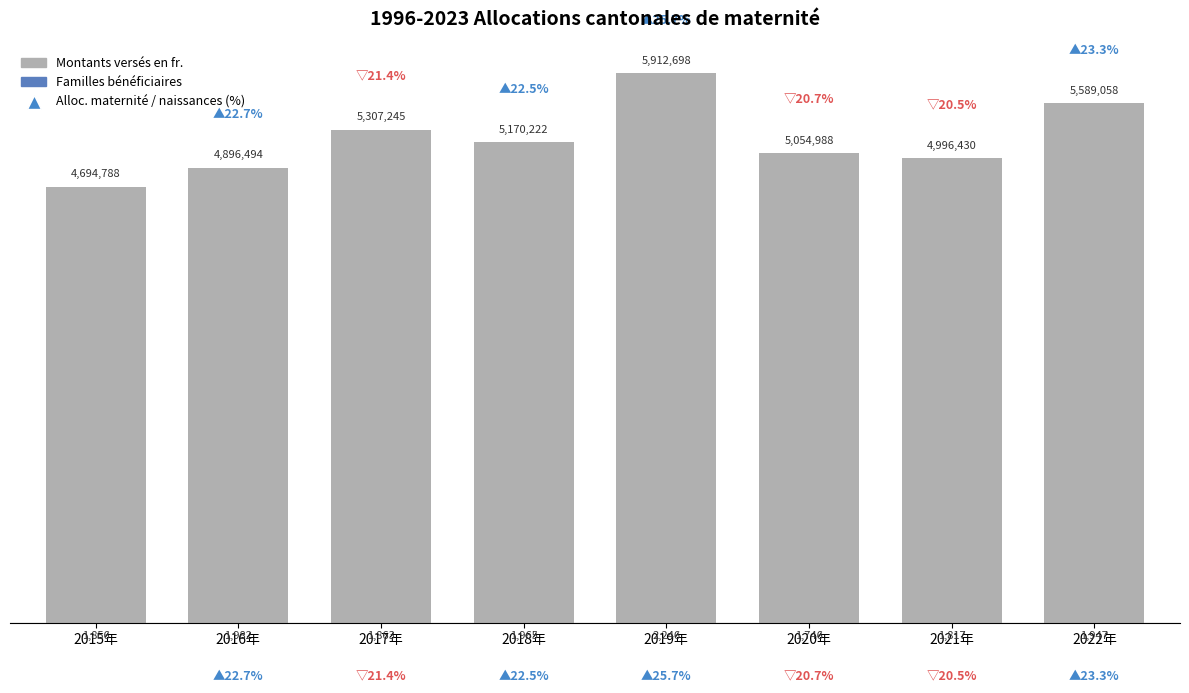

What is the greatest value displayed?

5912698